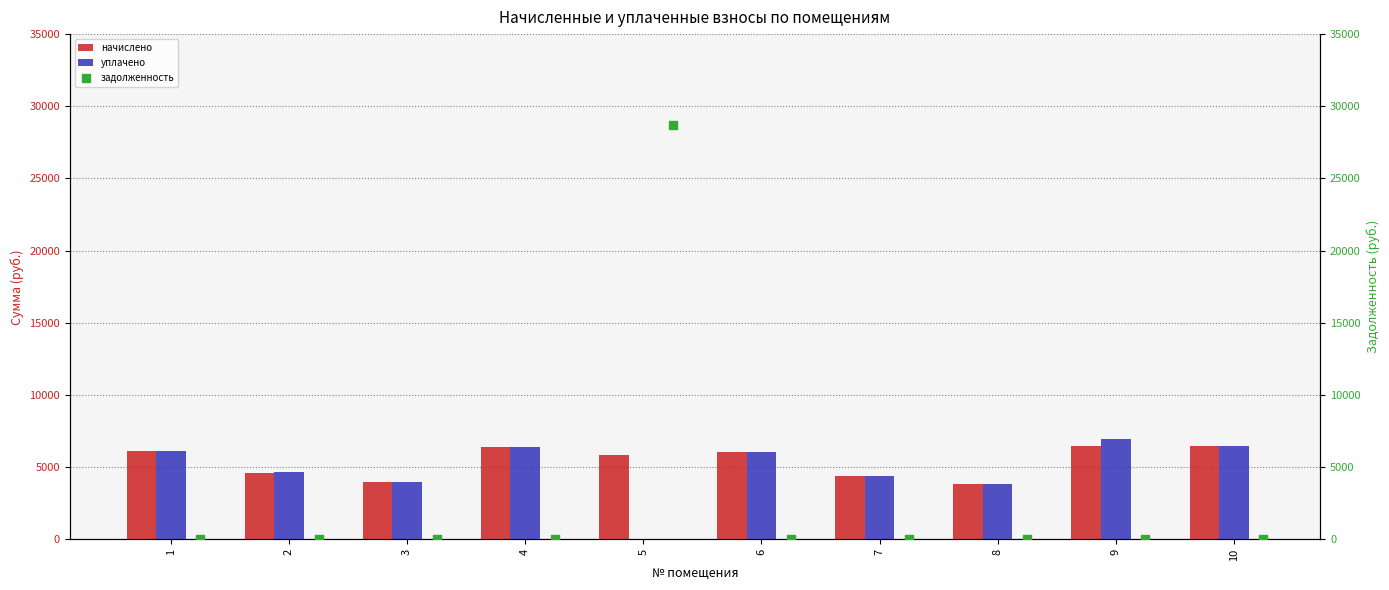

At how many categories does at least one series exceed 14814?

1